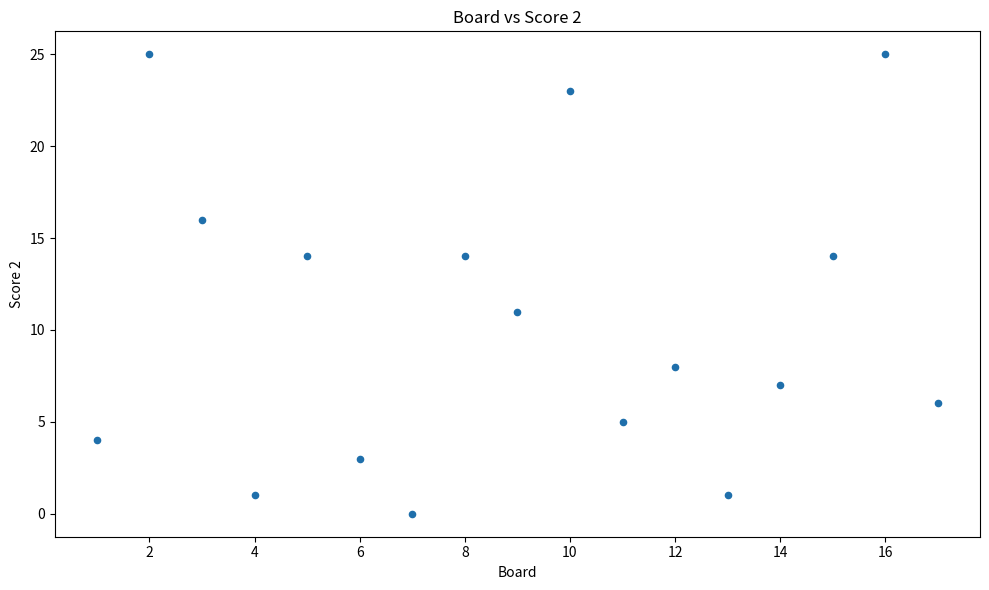

What Y value in the scatter plot is closest to 12?

11